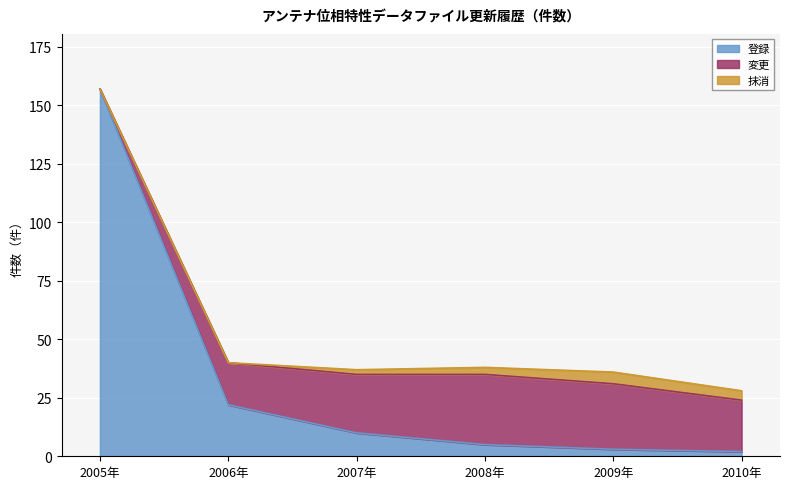

True or false: 抹消 and 変更 cross at least once.

False